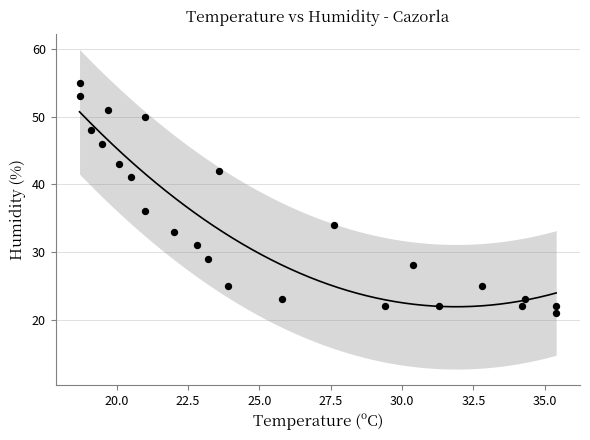

What Y value in the scatter plot is closest to 38?

36